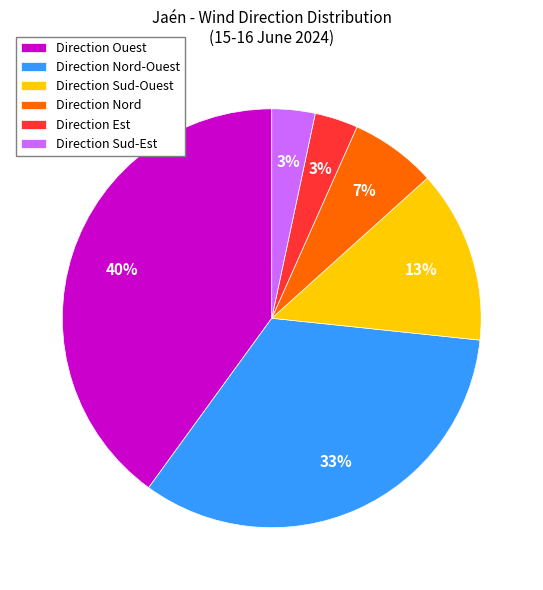

Is there any slice that represents more than half of the pie?

No